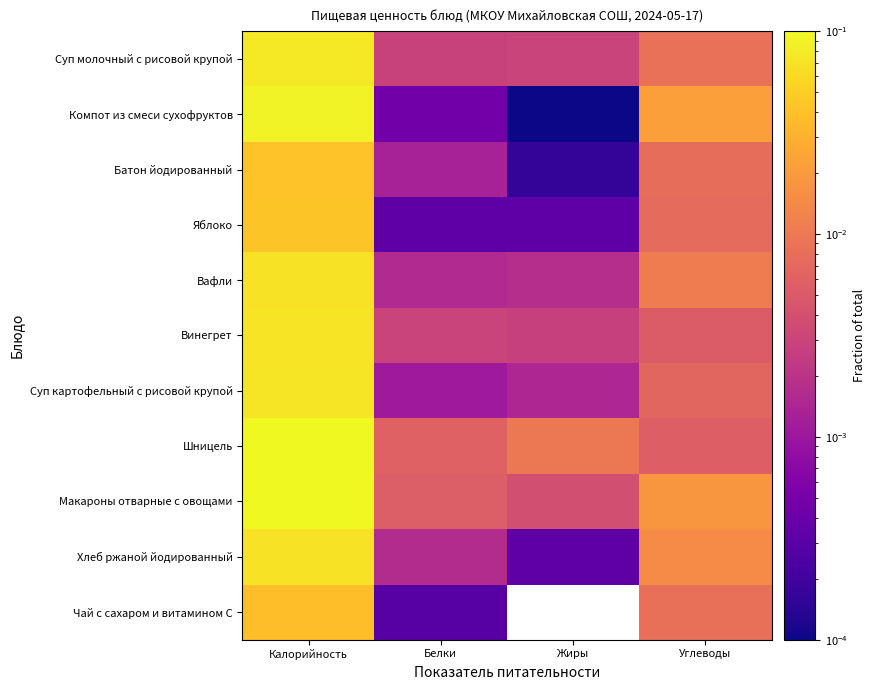

Reading left to right, extract all data points from this chart.

Суп молочный с рисовой крупой: Калорийность=0.1	Белки=0.0	Жиры=0.0	Углеводы=0.0
Компот из смеси сухофруктов: Калорийность=0.1	Белки=0.0	Жиры=0.0	Углеводы=0.0
Батон йодированный: Калорийность=0.0	Белки=0.0	Жиры=0.0	Углеводы=0.0
Яблоко: Калорийность=0.0	Белки=0.0	Жиры=0.0	Углеводы=0.0
Вафли: Калорийность=0.1	Белки=0.0	Жиры=0.0	Углеводы=0.0
Винегрет: Калорийность=0.1	Белки=0.0	Жиры=0.0	Углеводы=0.0
Суп картофельный с рисовой крупой: Калорийность=0.1	Белки=0.0	Жиры=0.0	Углеводы=0.0
Шницель: Калорийность=0.1	Белки=0.0	Жиры=0.0	Углеводы=0.0
Макароны отварные с овощами: Калорийность=0.1	Белки=0.0	Жиры=0.0	Углеводы=0.0
Хлеб ржаной йодированный: Калорийность=0.1	Белки=0.0	Жиры=0.0	Углеводы=0.0
Чай с сахаром и витамином С: Калорийность=0.0	Белки=0.0	Жиры=0.0	Углеводы=0.0